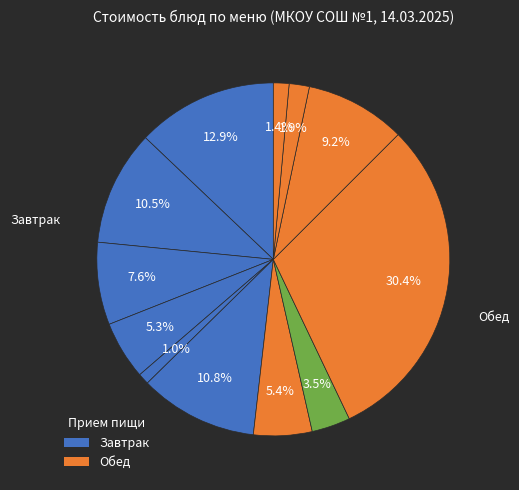

How many slices are in this pie chart?

12